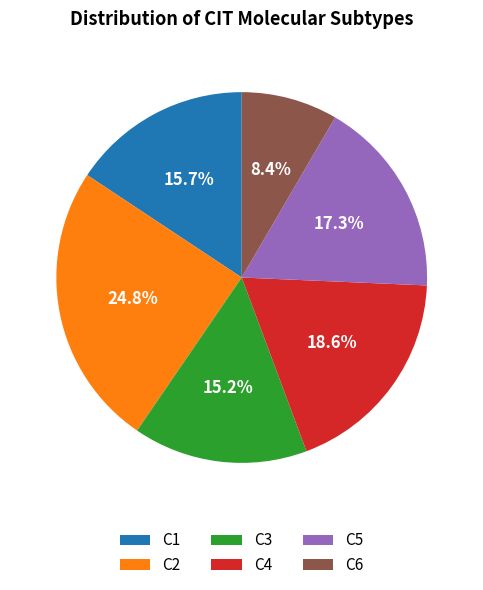

To the nearest percent, what is the difference between the C4 and C2 slice percentages?

6%